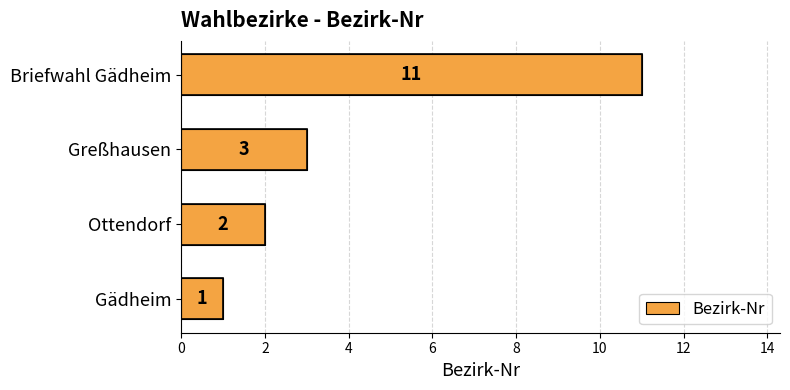

List the labels in order of value, smallest first.

Gädheim, Ottendorf, Greßhausen, Briefwahl Gädheim